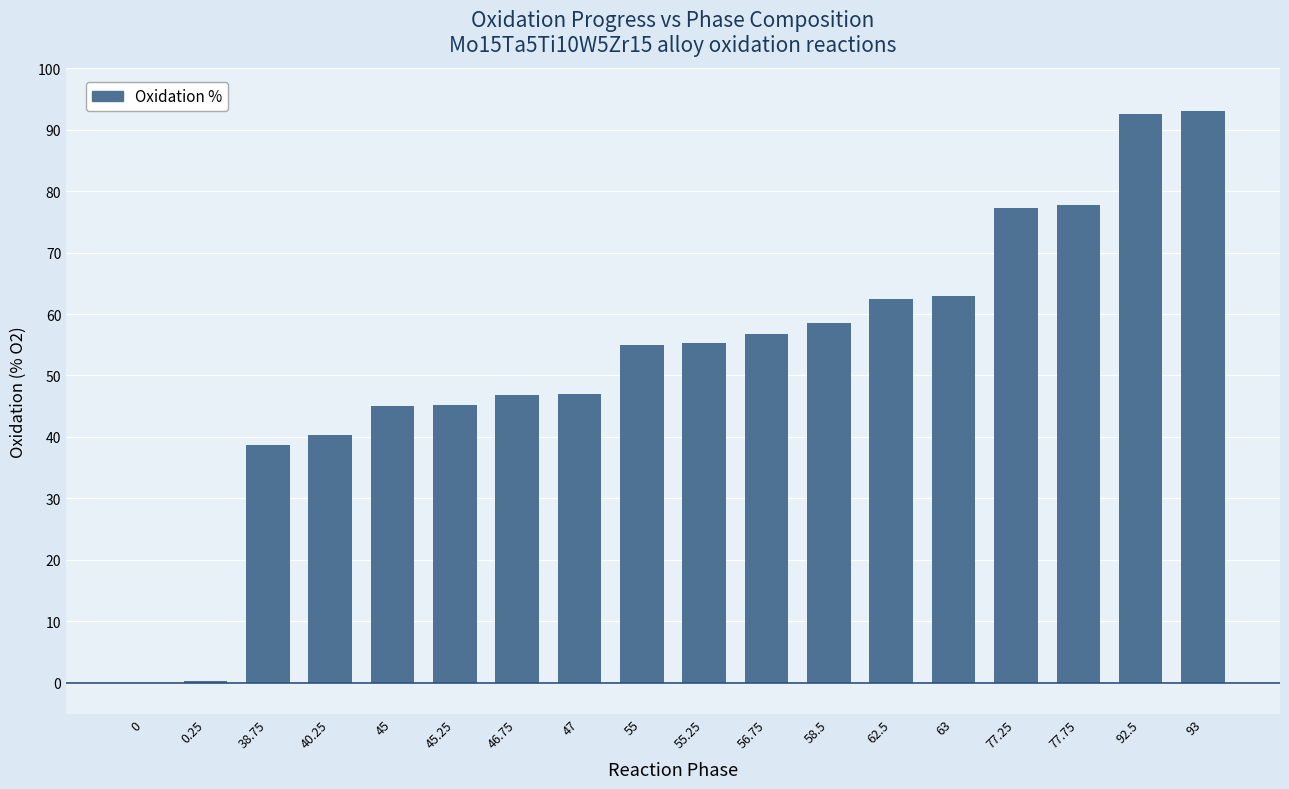

Is it true that the value at 45 is 62.7?

False